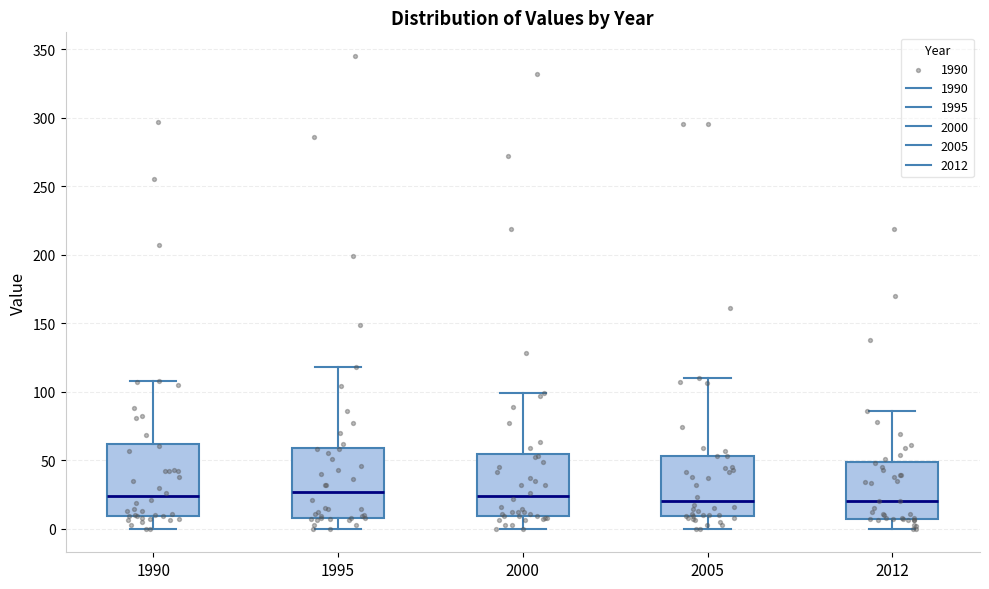

Reading left to right, transcribe this box plot: for each box, give where its median line is, the range the box spans, and where its two whiskers end, as read against the y-axis. The values are not printed on the chart, so give them approximately, as read against the axis.

1990: median 25, box 10 to 60, whiskers 0 to 110
1995: median 25, box 10 to 60, whiskers 0 to 120
2000: median 25, box 10 to 55, whiskers 0 to 100
2005: median 20, box 10 to 55, whiskers 0 to 110
2012: median 20, box 5 to 50, whiskers 0 to 85